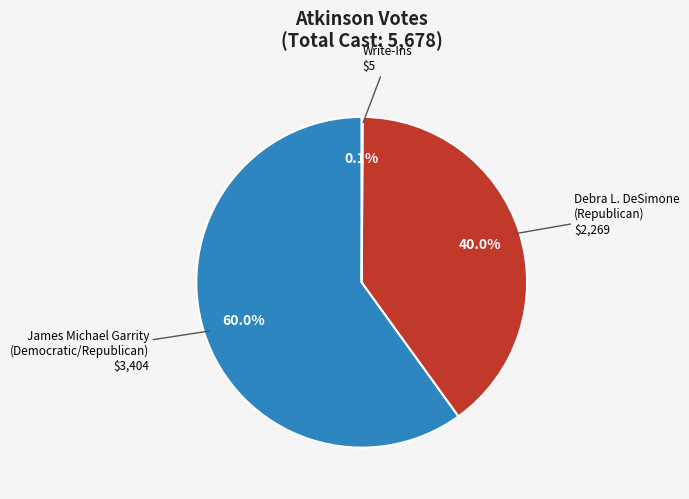

Does any single category account for the majority?

Yes